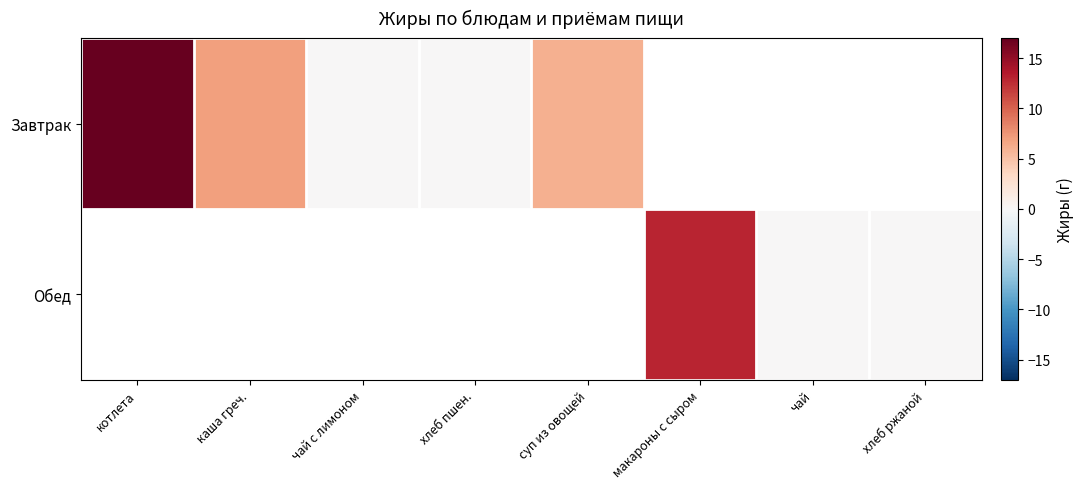

Which has a higher value, суп из овощей or хлеб пшен.?

суп из овощей